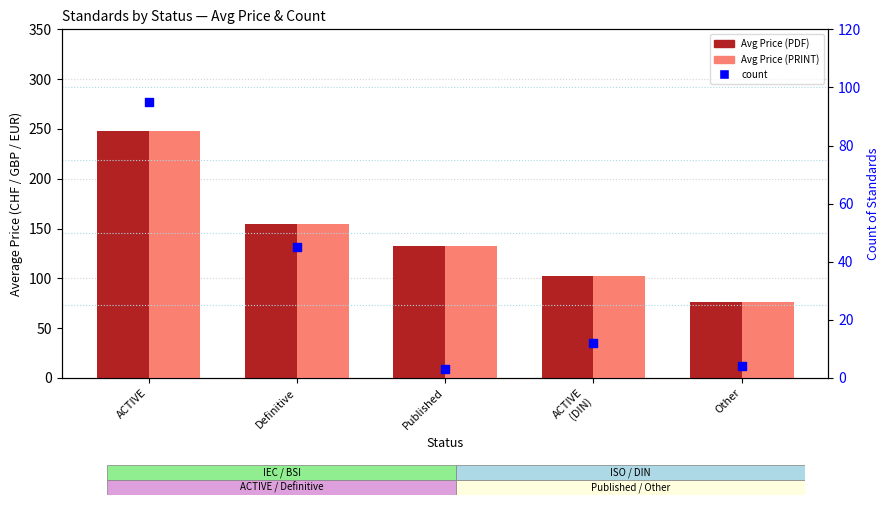

At which category is the sum across all series the highest?

ACTIVE